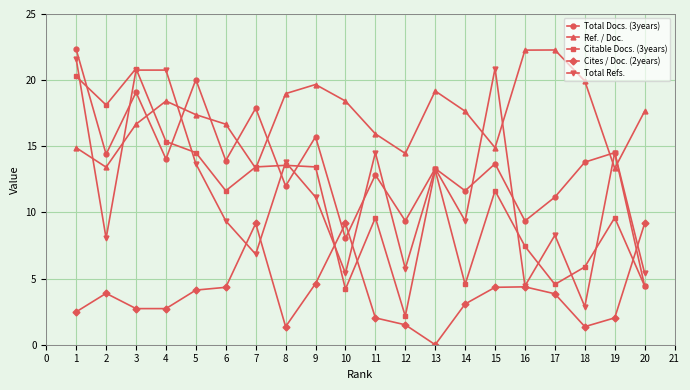

What is the approximate value of Total Docs. (3years) at 17?

11.2